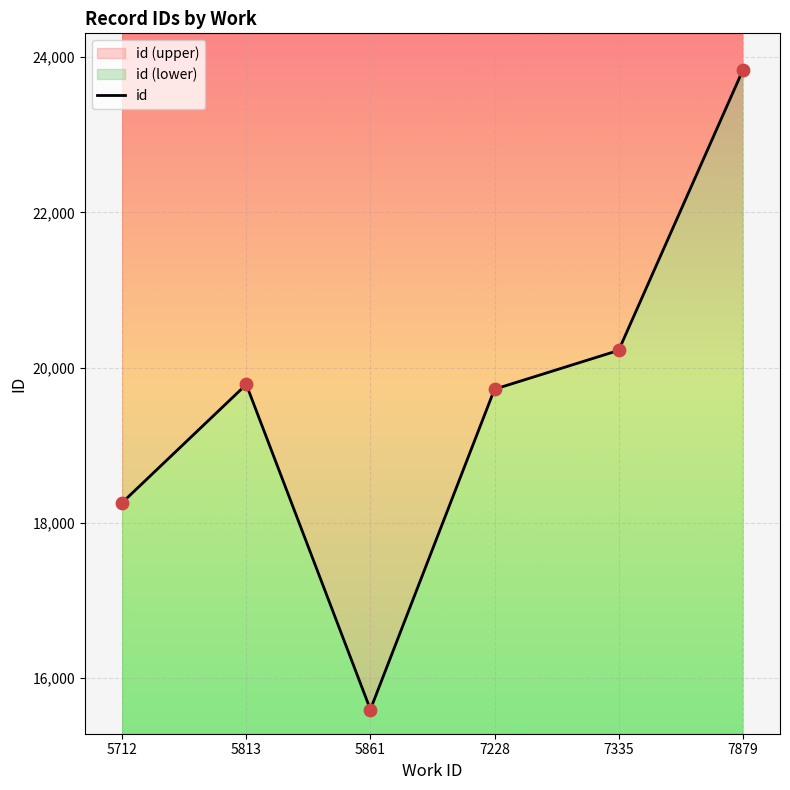

Between 5813 and 7228, which is larger?

5813